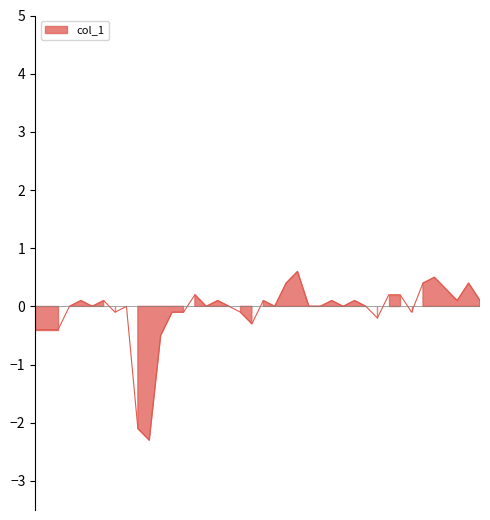

What is the change in value from 2017/01/07 04:40 to 2017/01/07 05:20?

+0.1